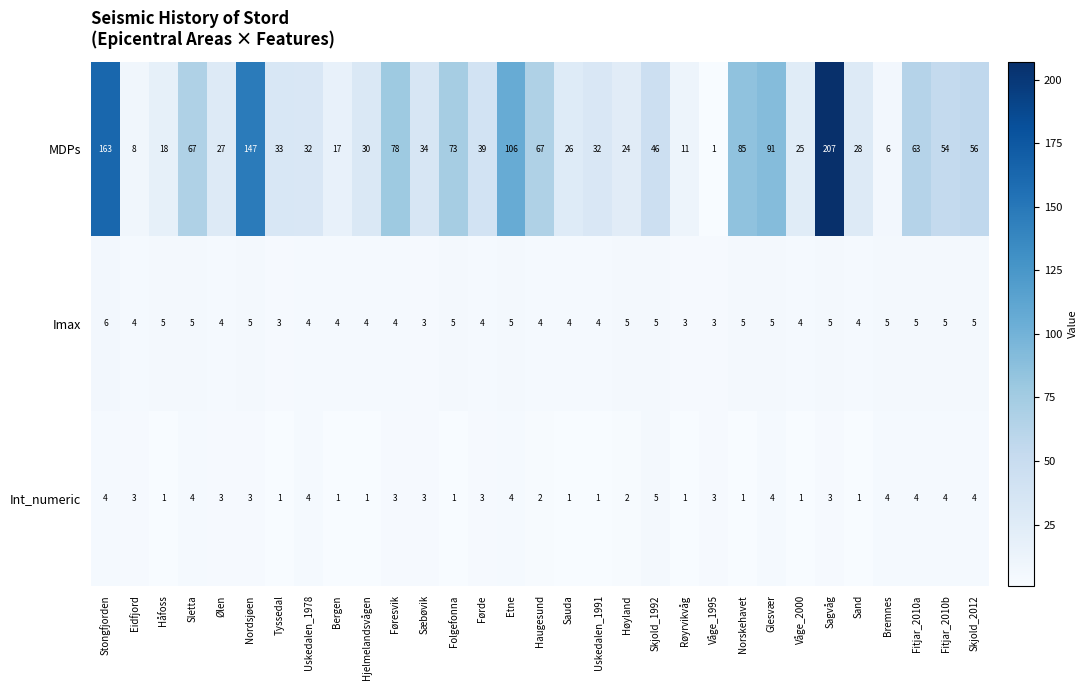

What is the difference between the highest and lowest values at Sand?

27